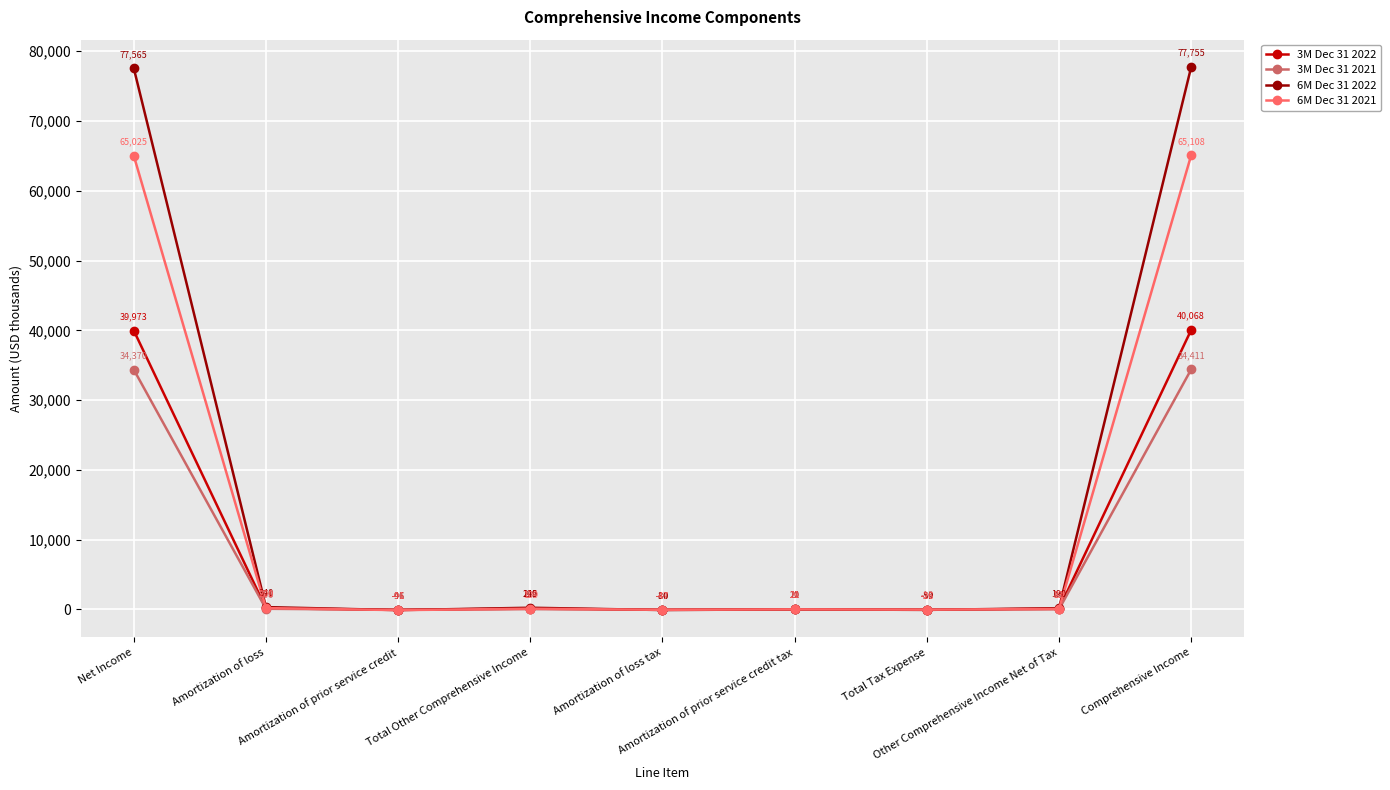

What is the sum of all 6M Dec 31 2022 values?

155890